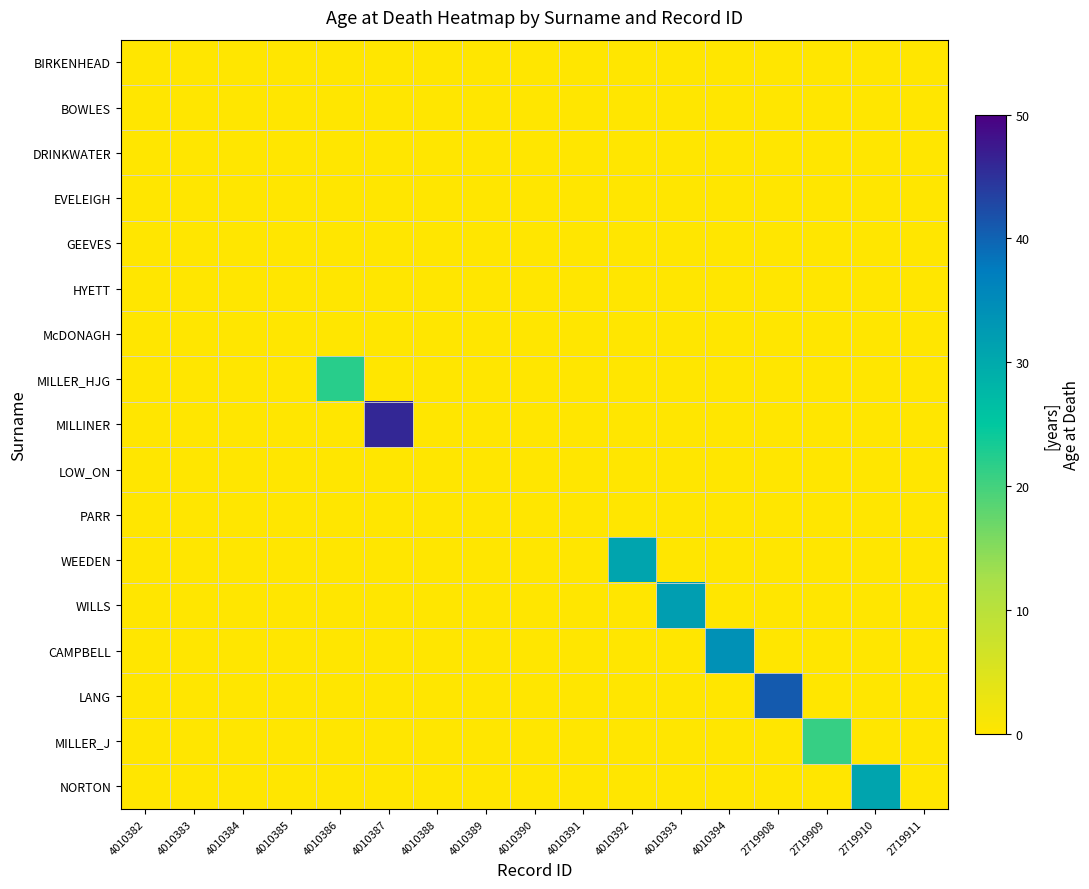

At which category is the sum across all series the highest?

4010387